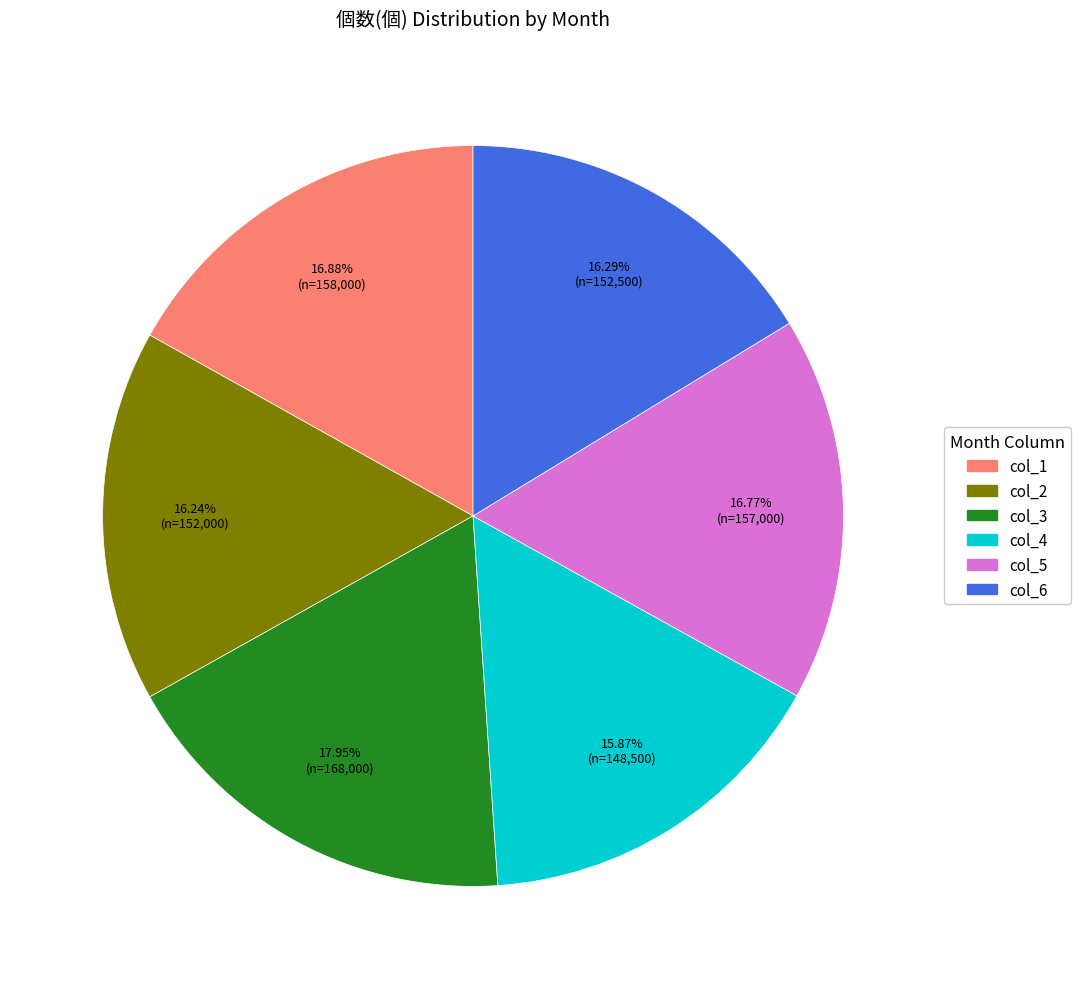

What is the ratio of the value at col_5 to the value at col_6?

1.0